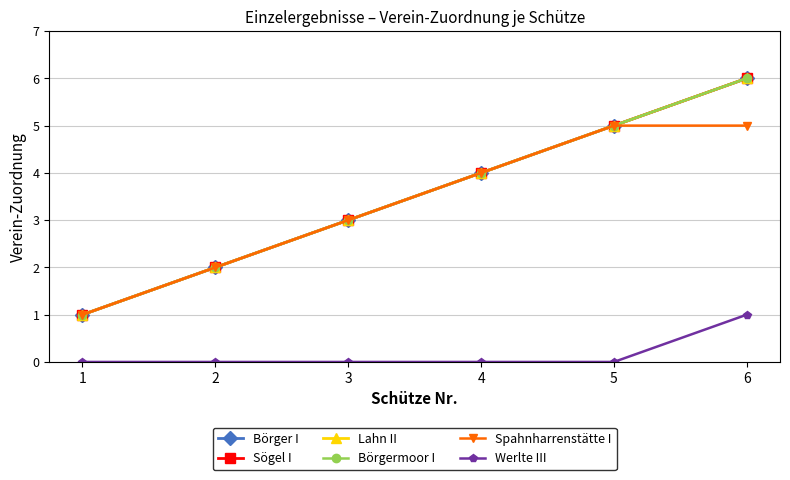

What is the difference between the Börgermoor I values at 1 and 5?

4